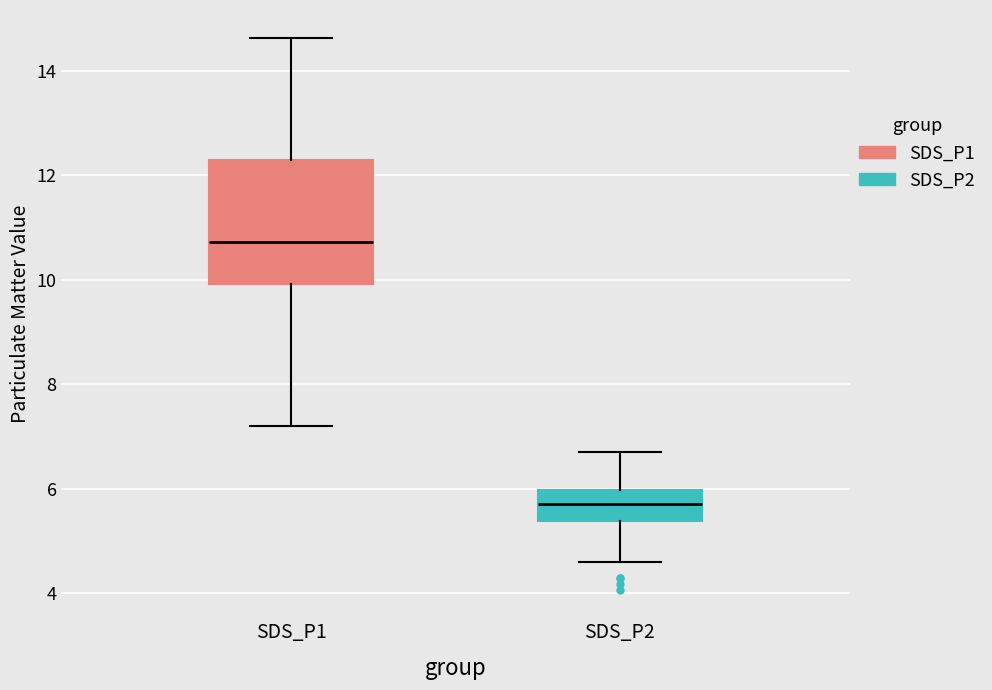

Where does the median line of the box for SDS_P2 sit on the y-axis? The values are not printed on the chart, so give them approximately, as read against the axis.

5.8